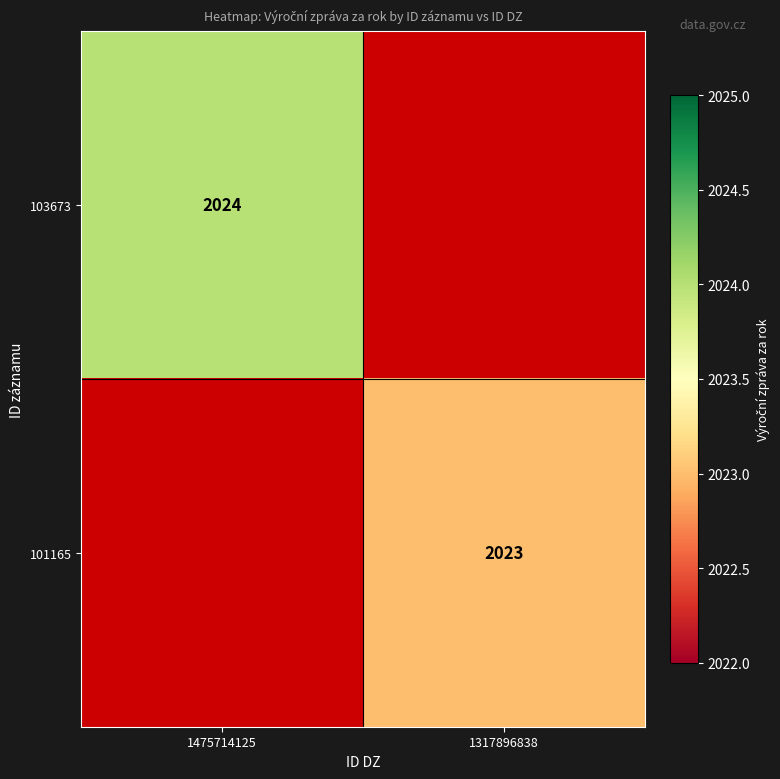

True or false: 103673 has a value of 2024 at 1475714125.

True